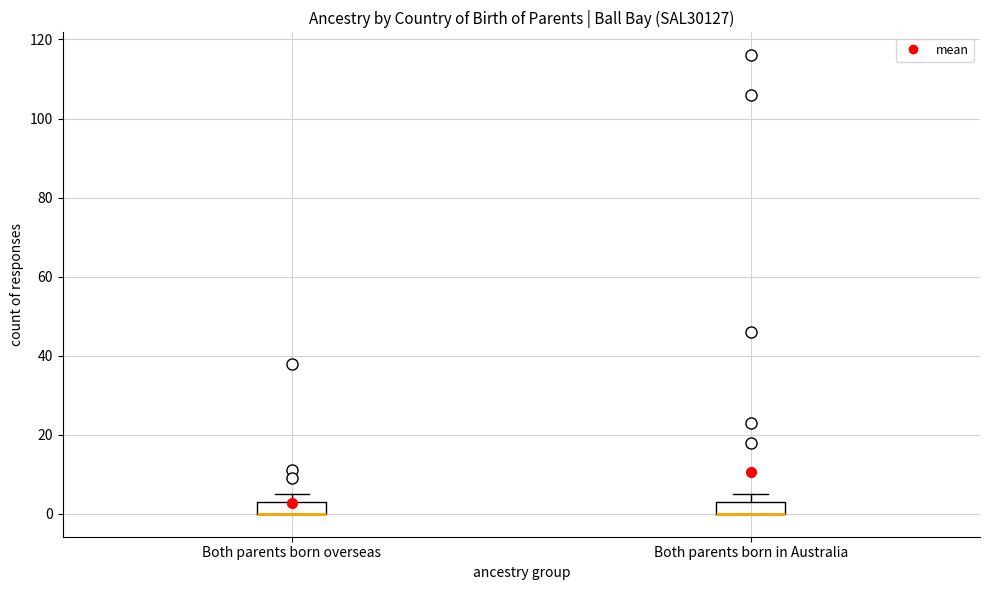

Where is the upper edge of the box for Both parents born overseas on the y-axis? The values are not printed on the chart, so give them approximately, as read against the axis.

4